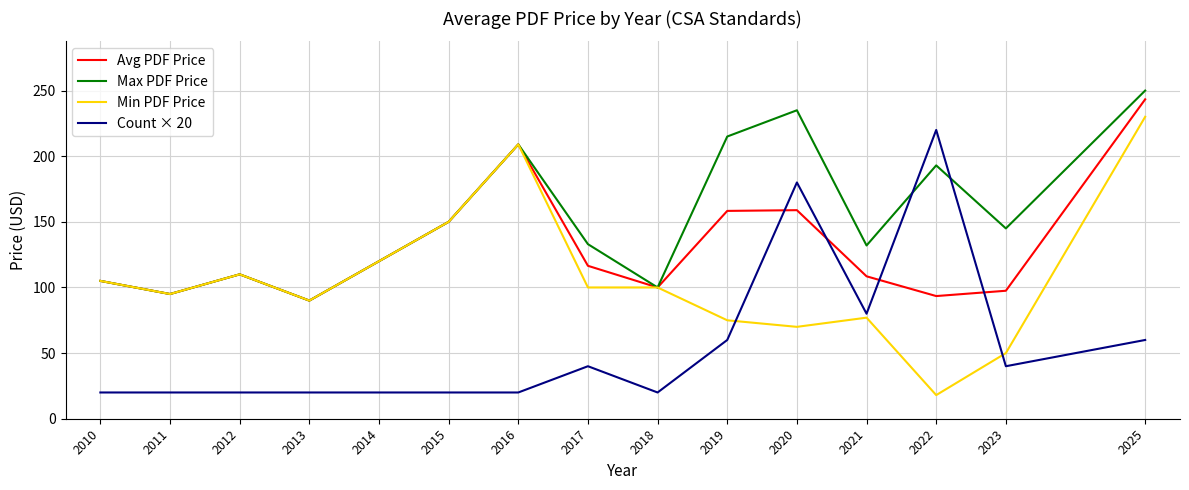

Which series has the widest spread of values?

Min PDF Price